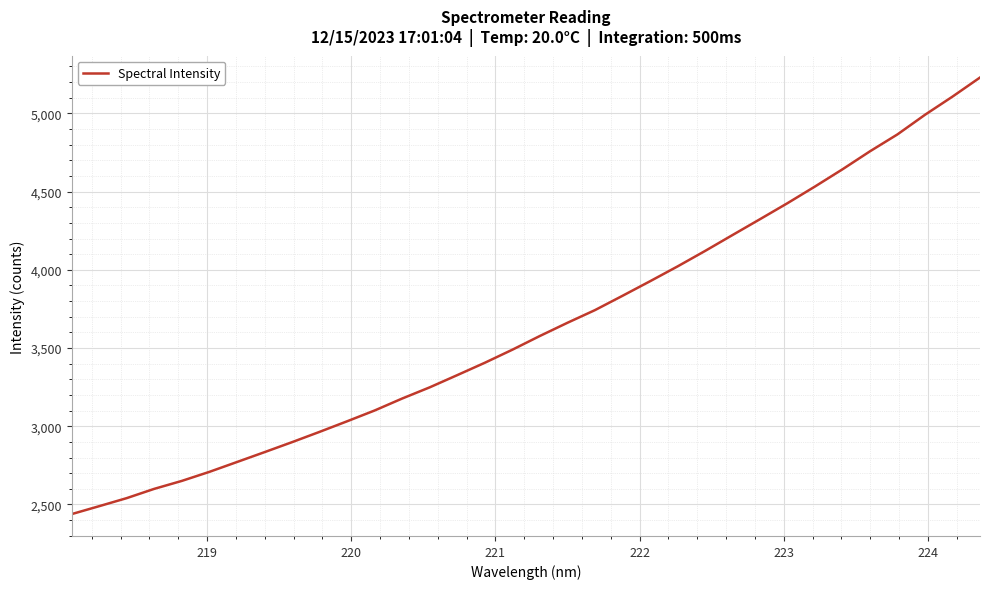

What is the smallest value displayed?

2438.0